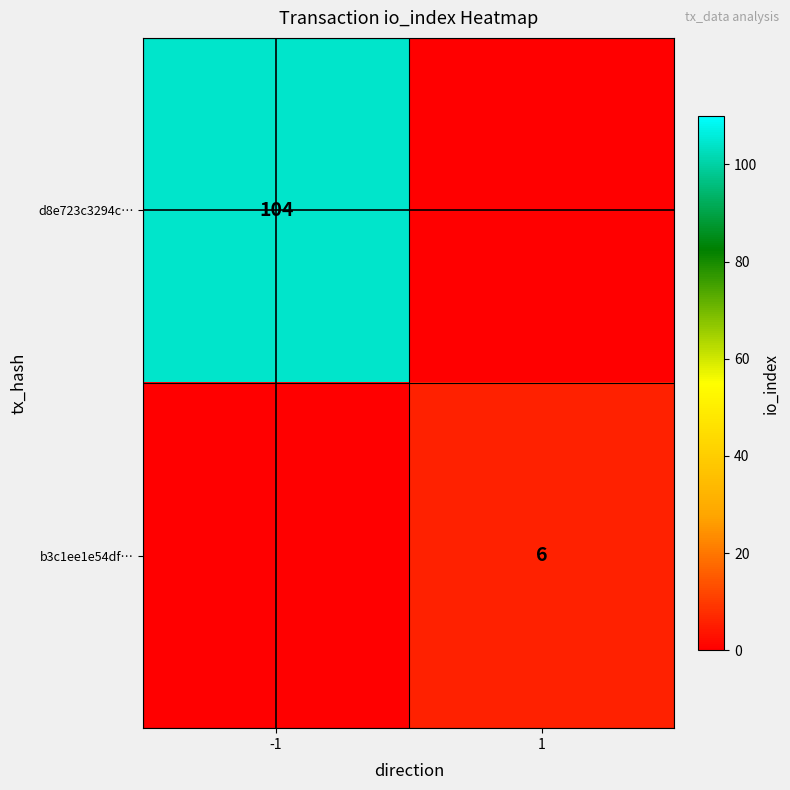

The b3c1ee1e54df… series shows 2 at 1. True or false?

False